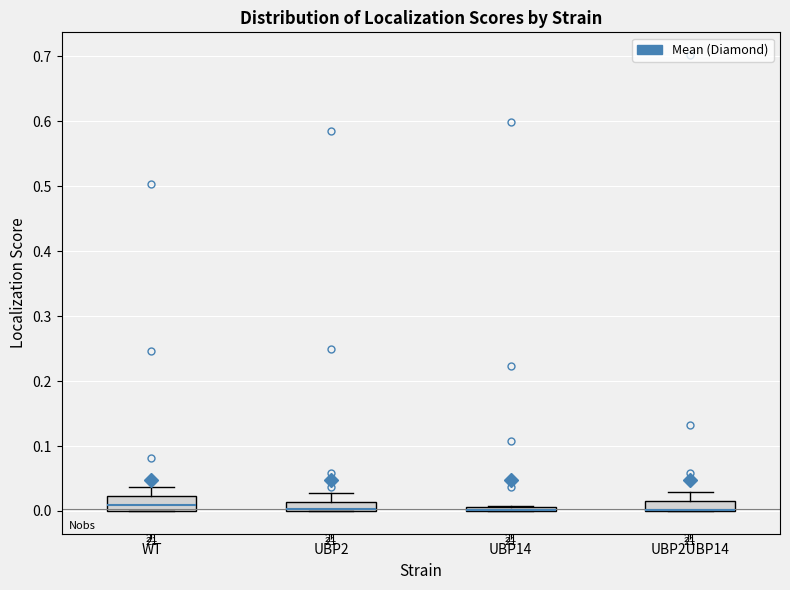

Where is the upper edge of the box for UBP14 on the y-axis? The values are not printed on the chart, so give them approximately, as read against the axis.

0.01